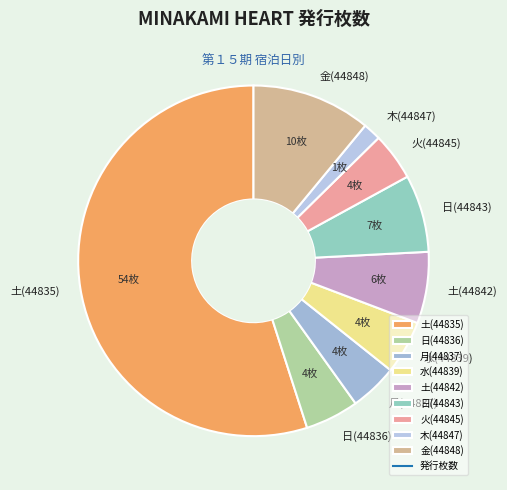

Is 木(44847) the majority of the pie?

No